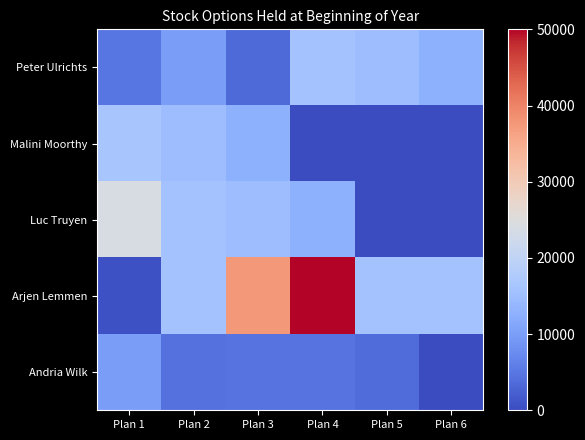

At how many categories does at least one series exceed 10832?

6